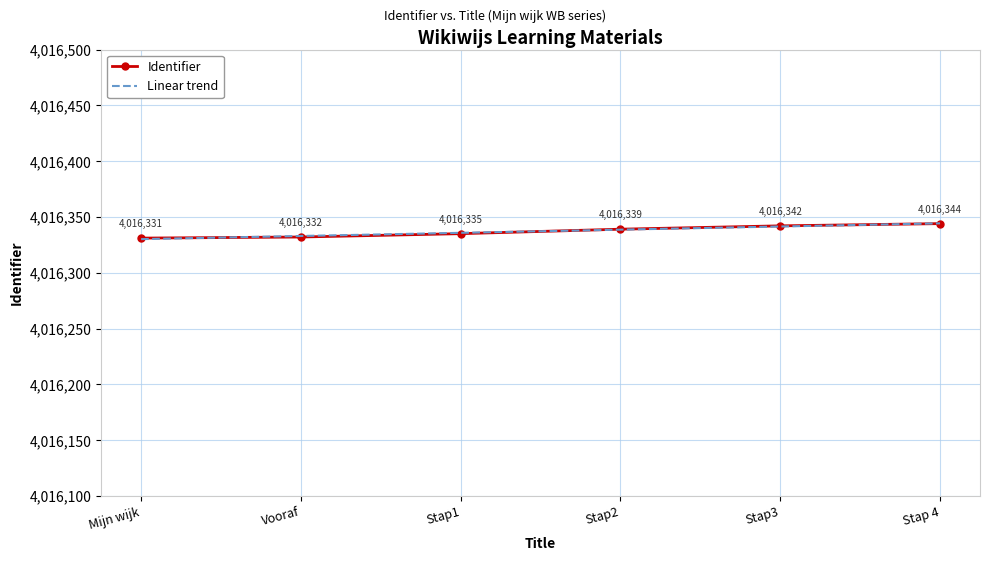

What is the maximum value for Identifier?

4016344.0